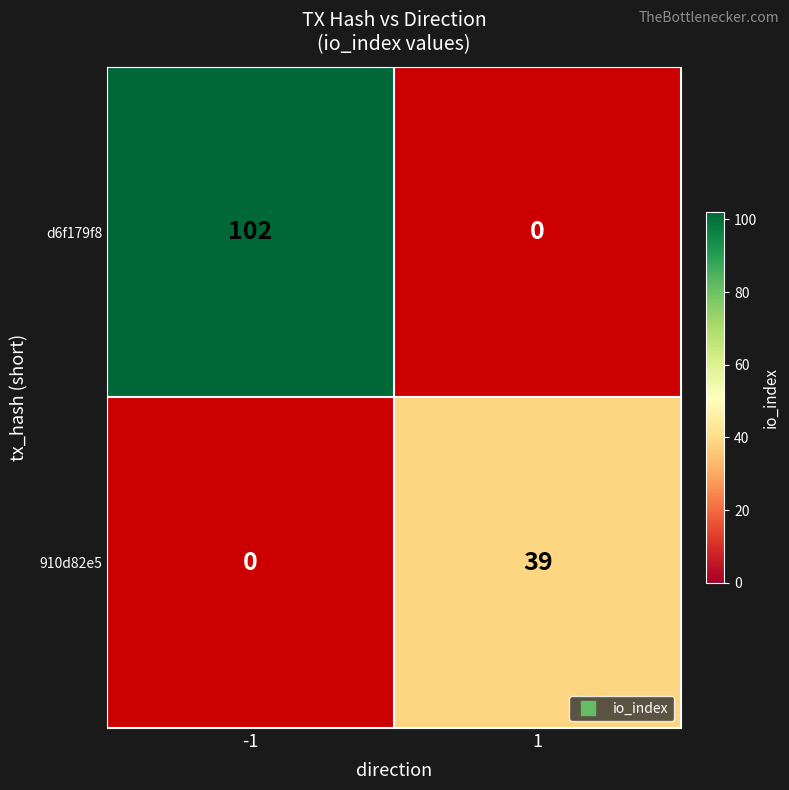

How many series are shown in this chart?

2